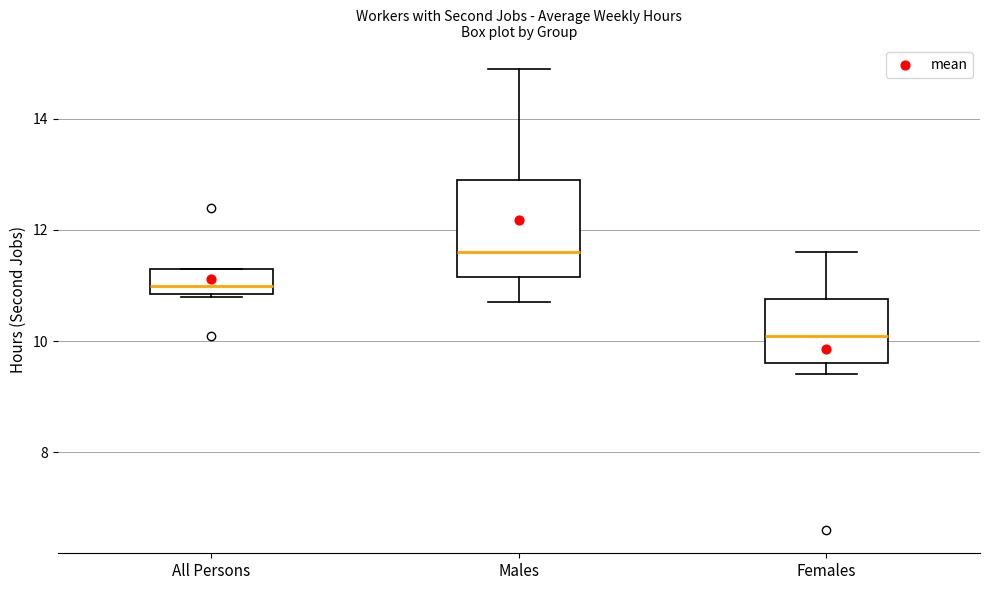

Reading left to right, read every box against the y-axis: the position of its median line, the range the box covers, and the ends of its whiskers. The values are not printed on the chart, so give them approximately, as read against the axis.

All Persons: median 11.0, box 10.8 to 11.4, whiskers 10.8 to 11.4
Males: median 11.6, box 11.2 to 13.0, whiskers 10.8 to 15.0
Females: median 10.2, box 9.6 to 10.8, whiskers 9.4 to 11.6